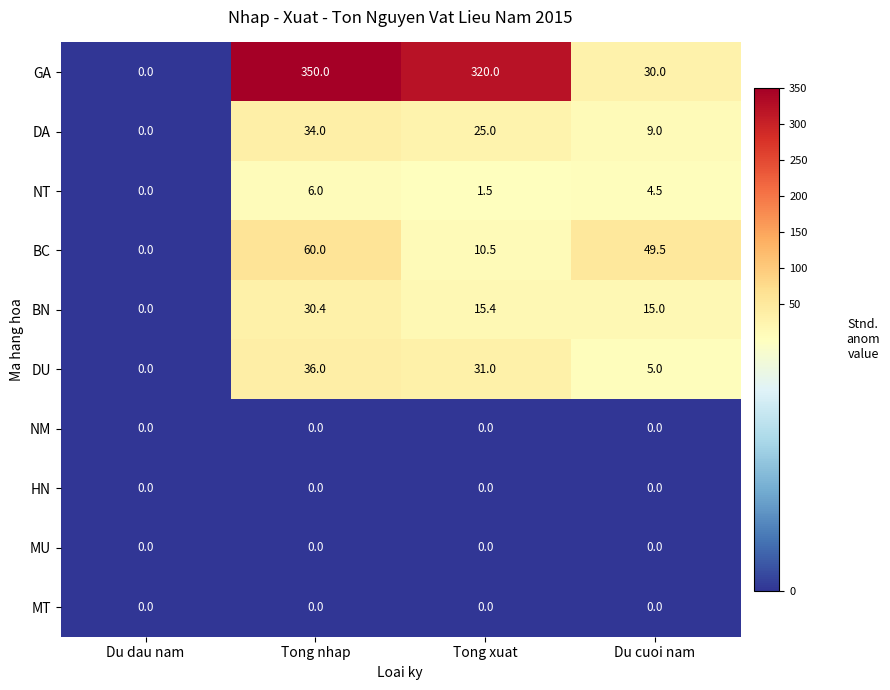

What is the maximum value shown in the chart?

350.0